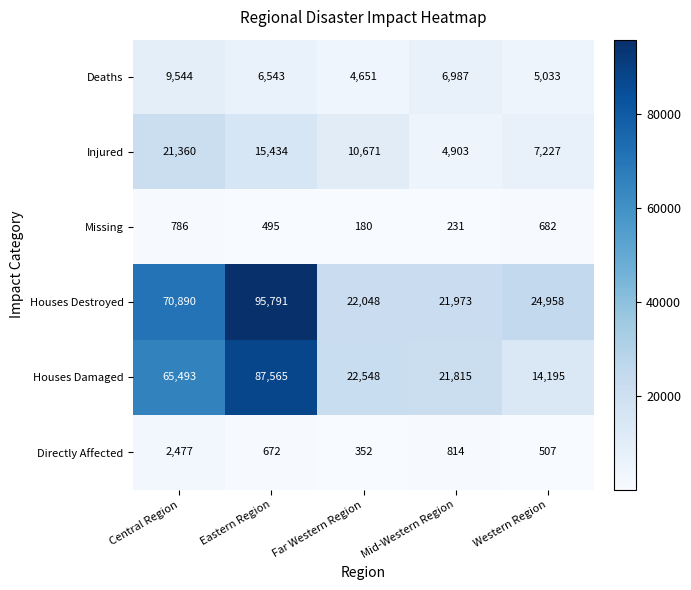

How many data points does each series have?

5